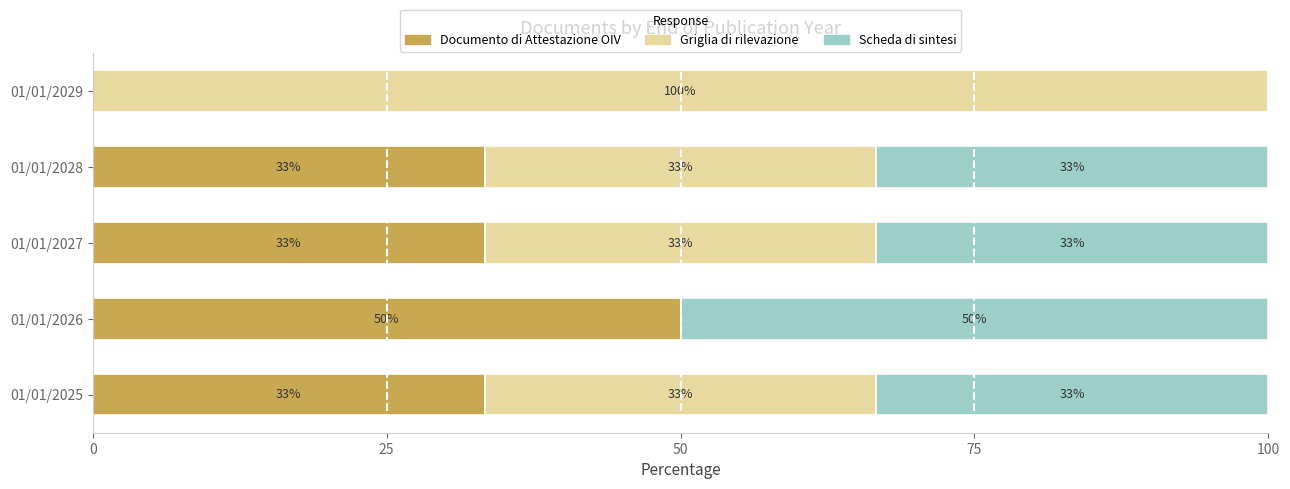

What is the value of the Documento di Attestazione OIV bar at the 4th from the left?

33.3